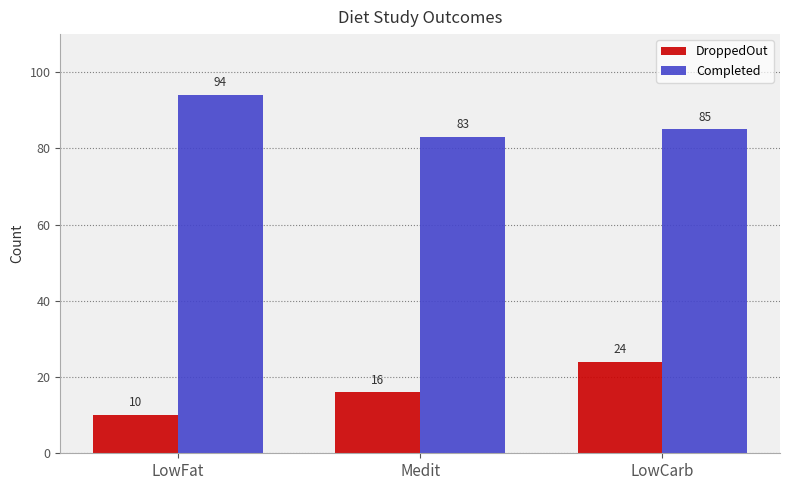

What is the value of the Completed bar at the 2nd from the left?

83